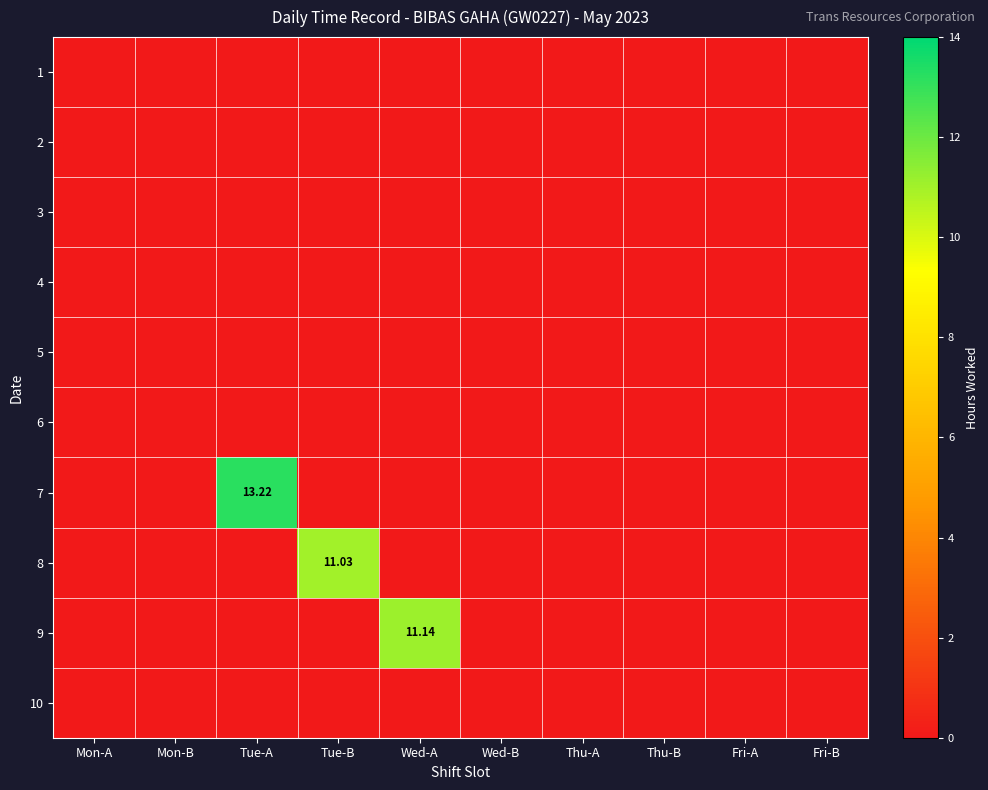

How many categories are shown in the chart?

10